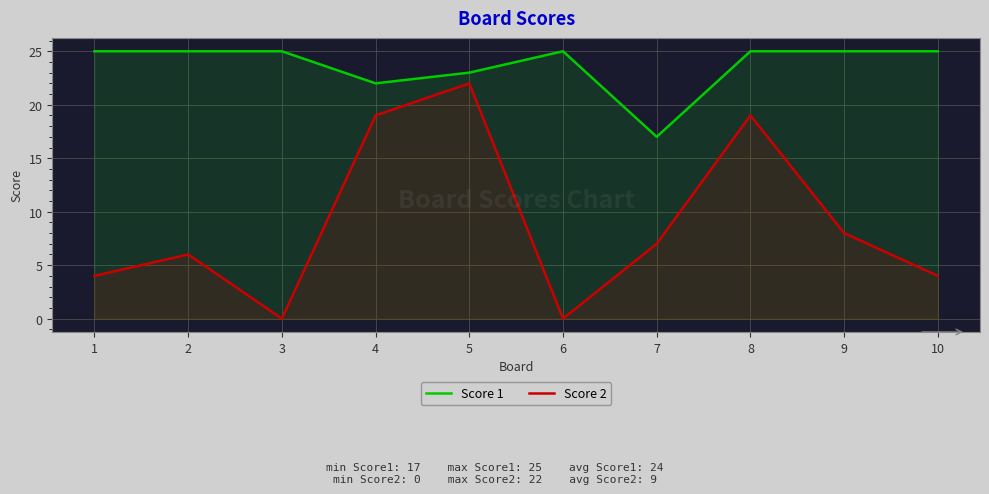

What are all the series names shown in the legend?

Score 1, Score 2